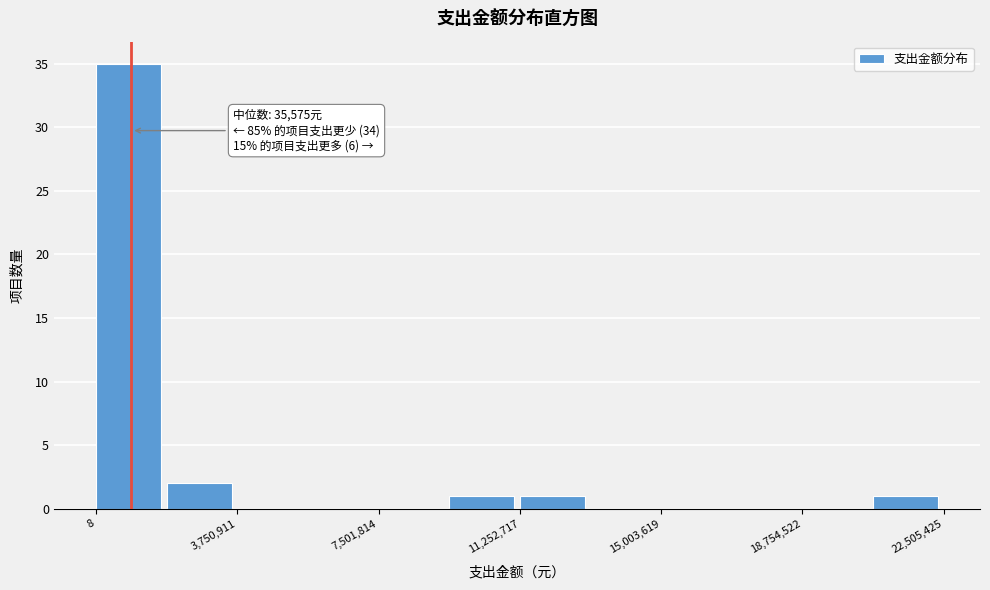

Read against the x-axis, roughly where is the centre of the tallest bar?

1000000